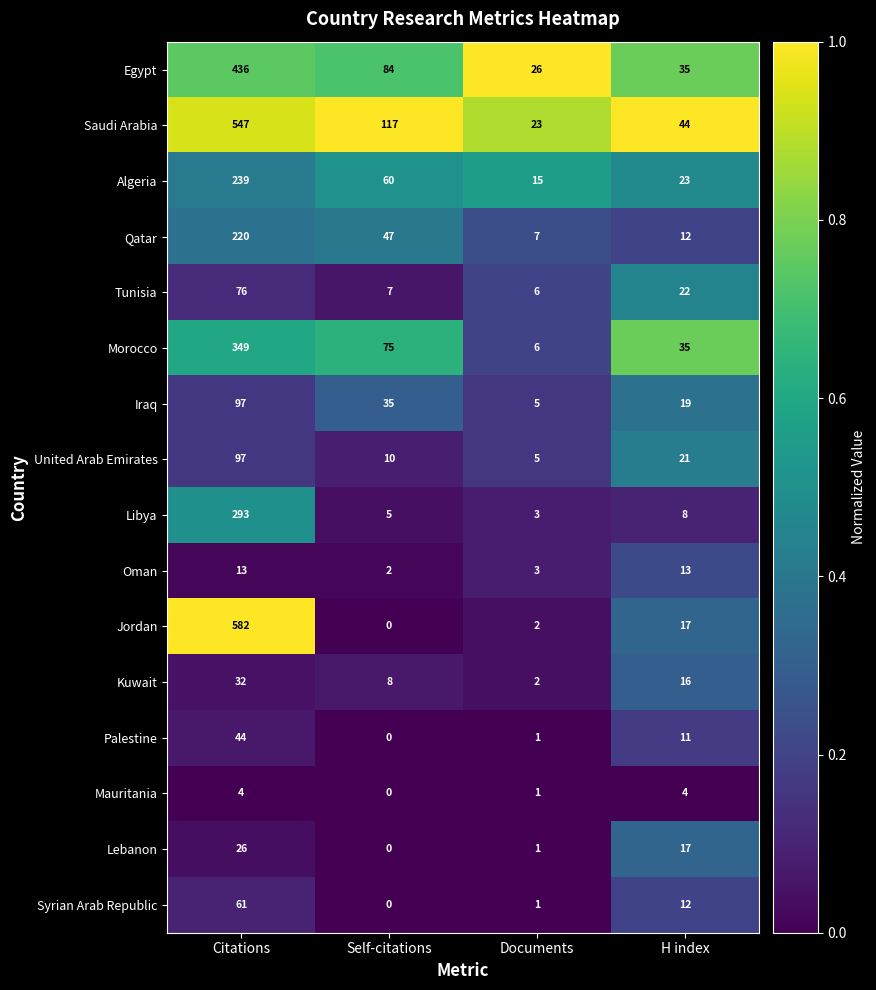

What is the total value across all series at H index?

309